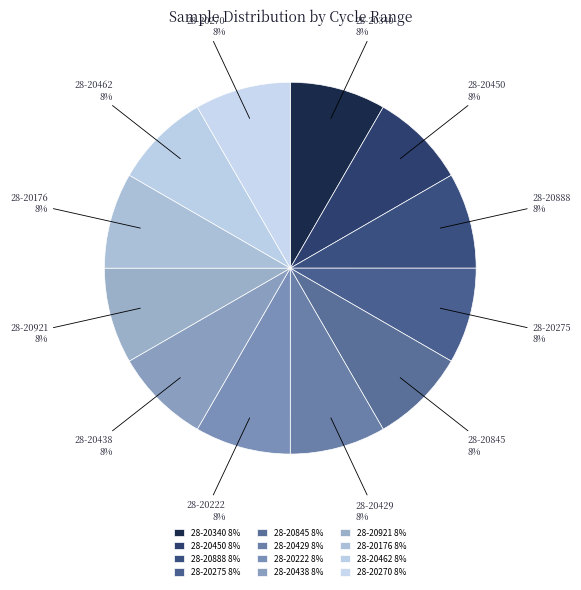

What percentage is the 28-20845 slice, to the nearest percent?

8%